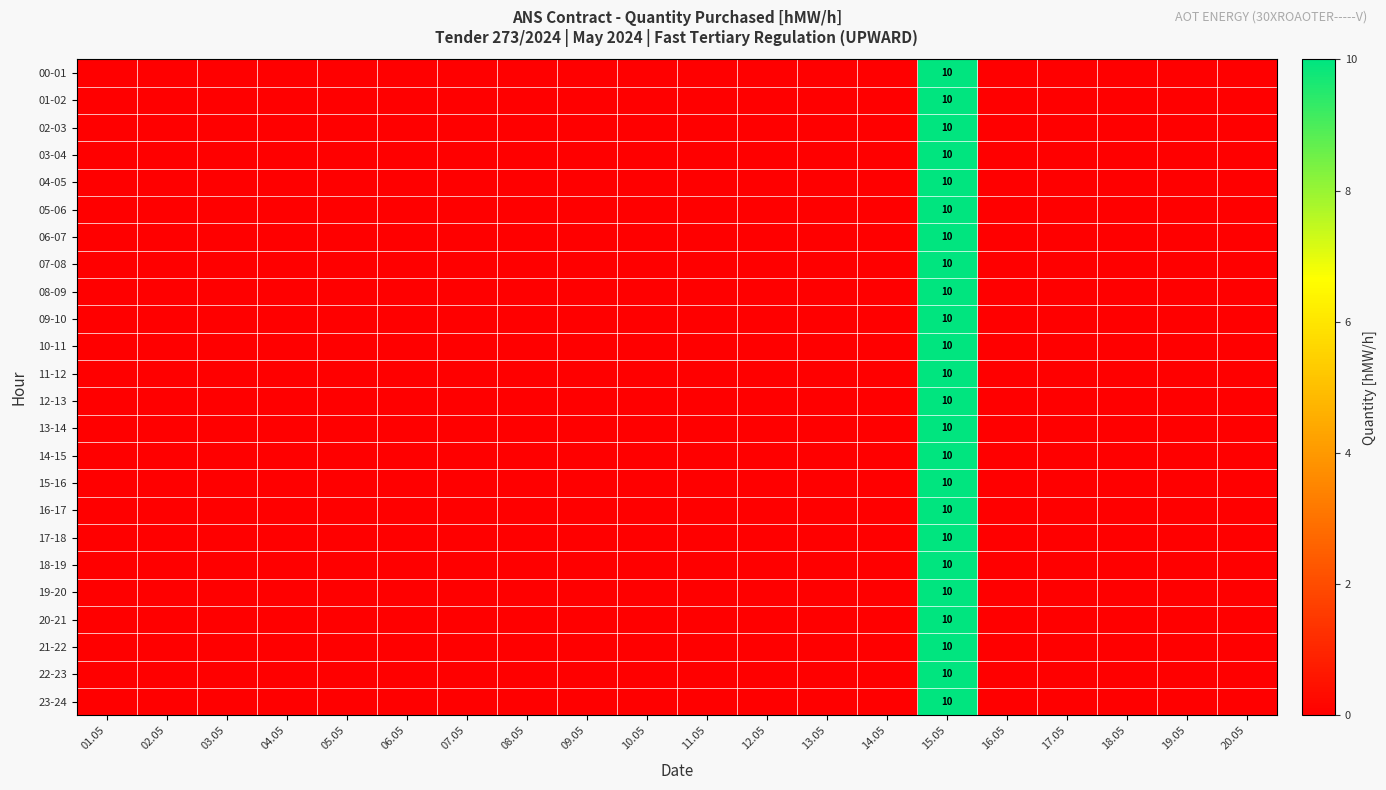

The 20-21 series shows 10 at 15.05. True or false?

True